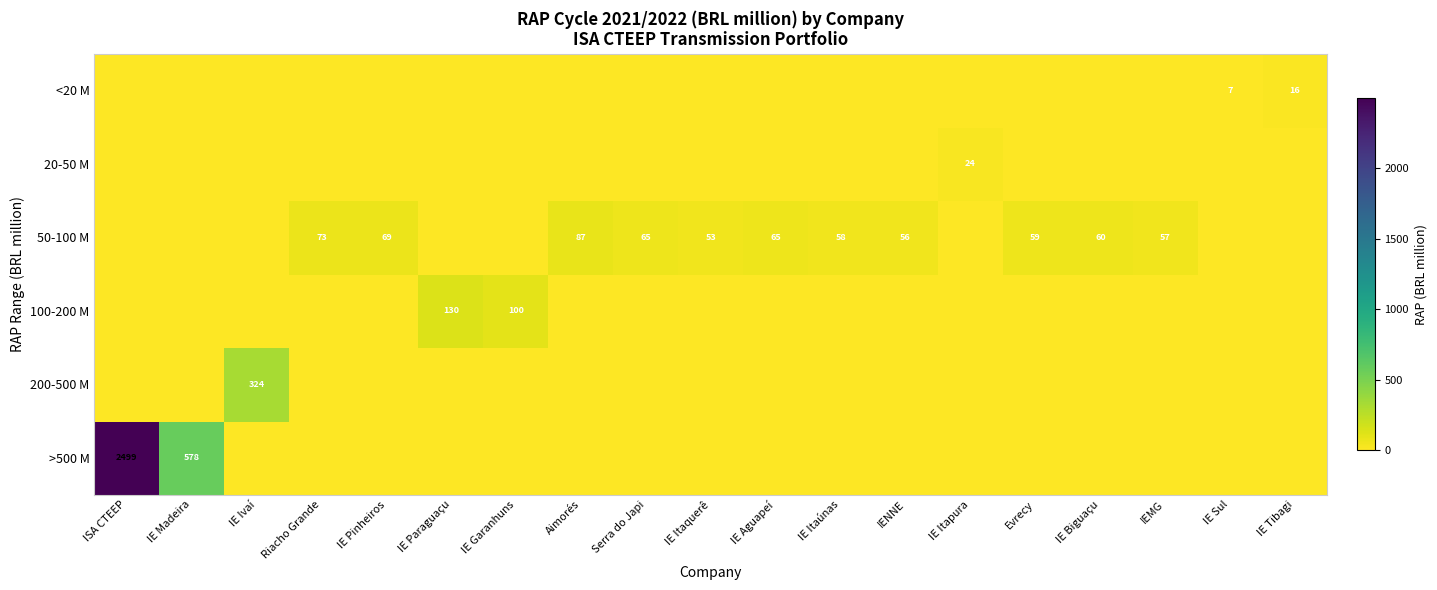

The value of 50-100 M at Riacho Grande is 73. True or false?

True